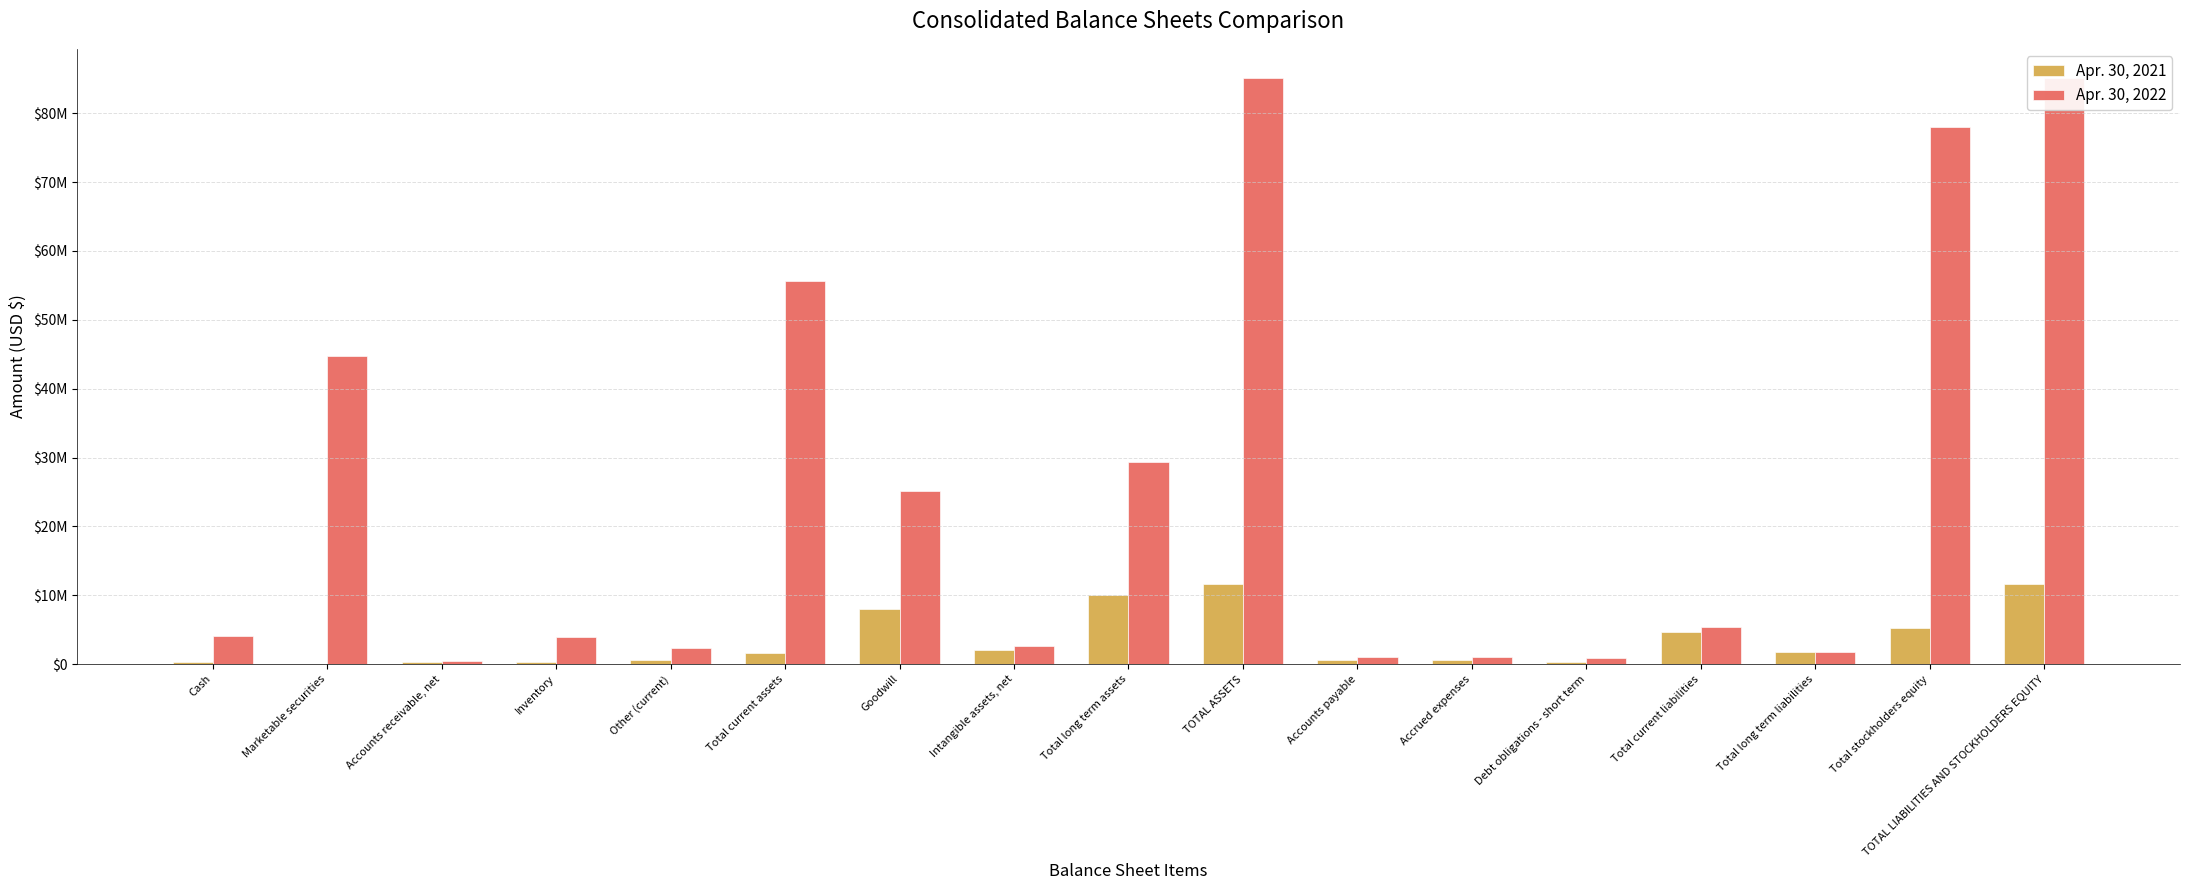

Is it true that Apr. 30, 2022 equals 44790369 at Marketable securities?

True